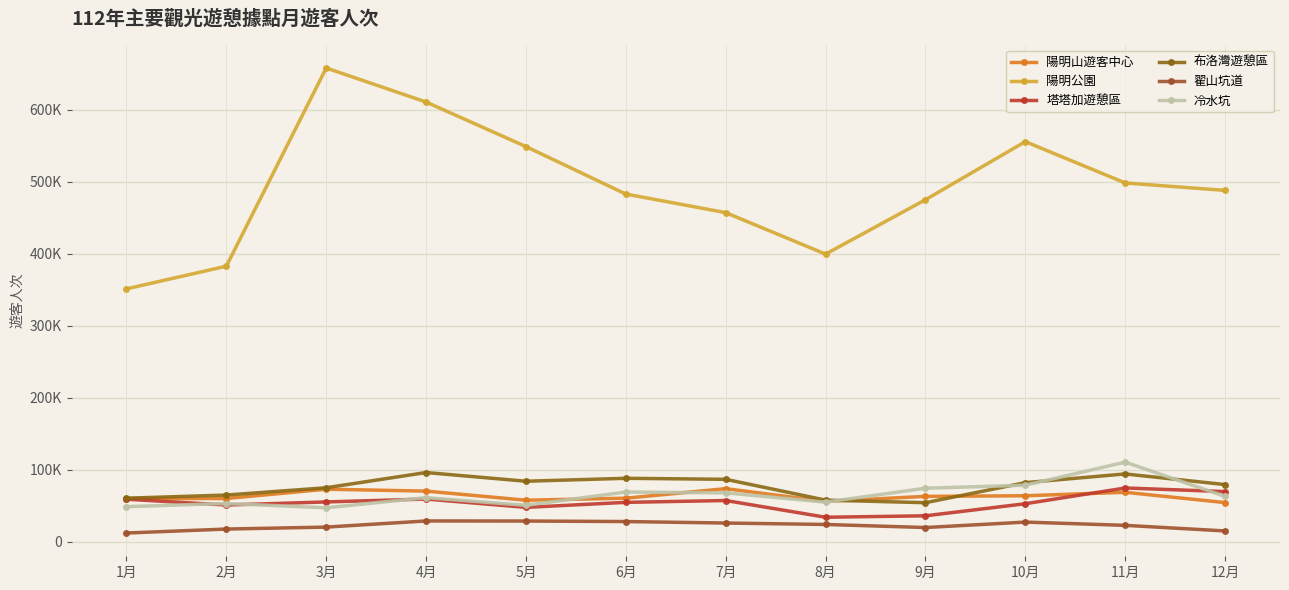

Is this an area chart (filled region under the line)?

No